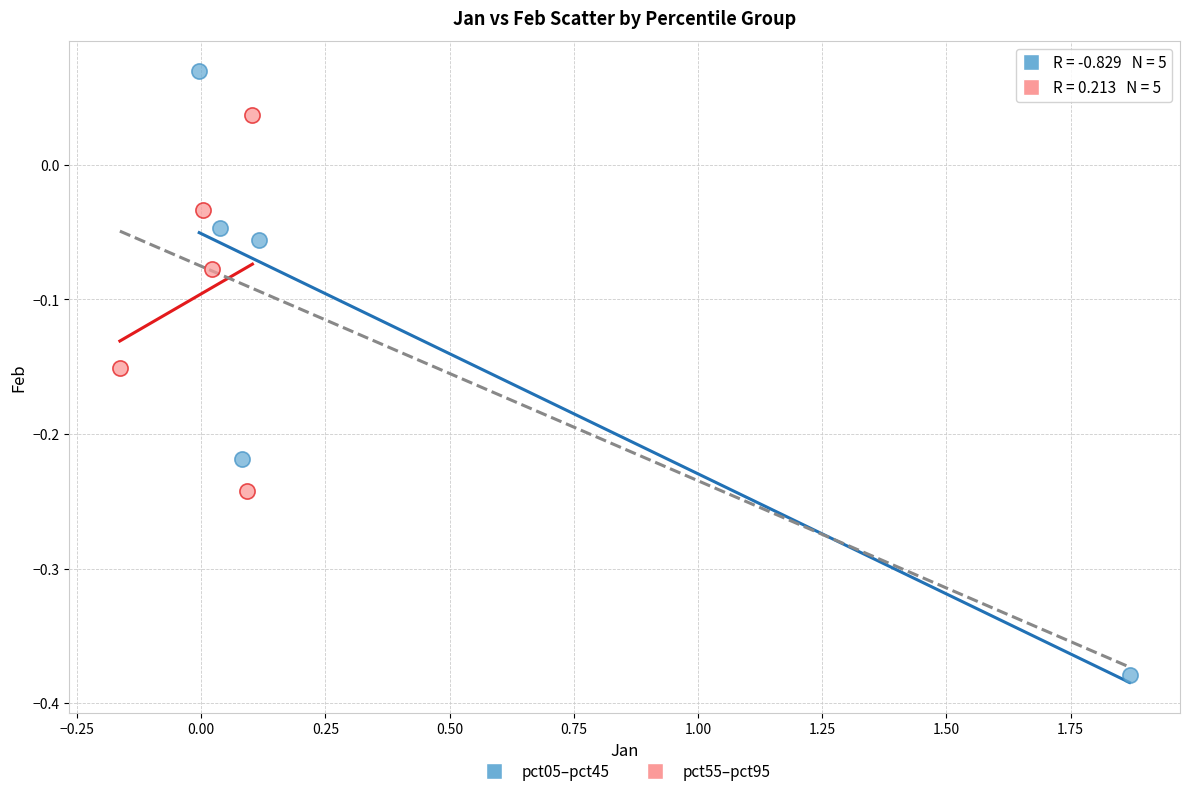

Which series contains the lowest Y value?

pct05–pct45